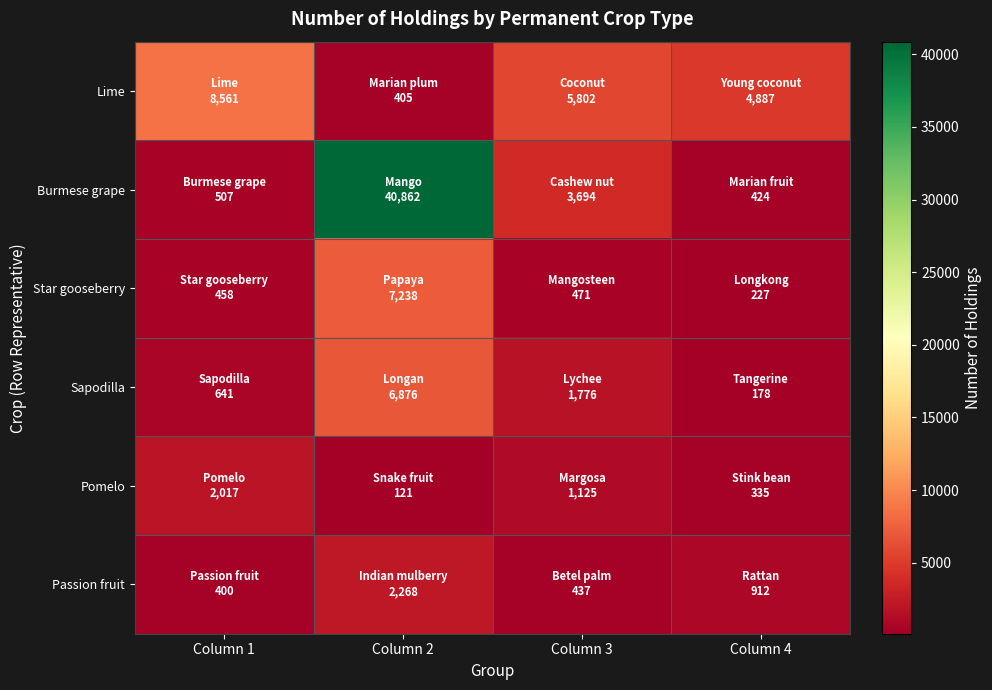

How many categories are shown in the chart?

4